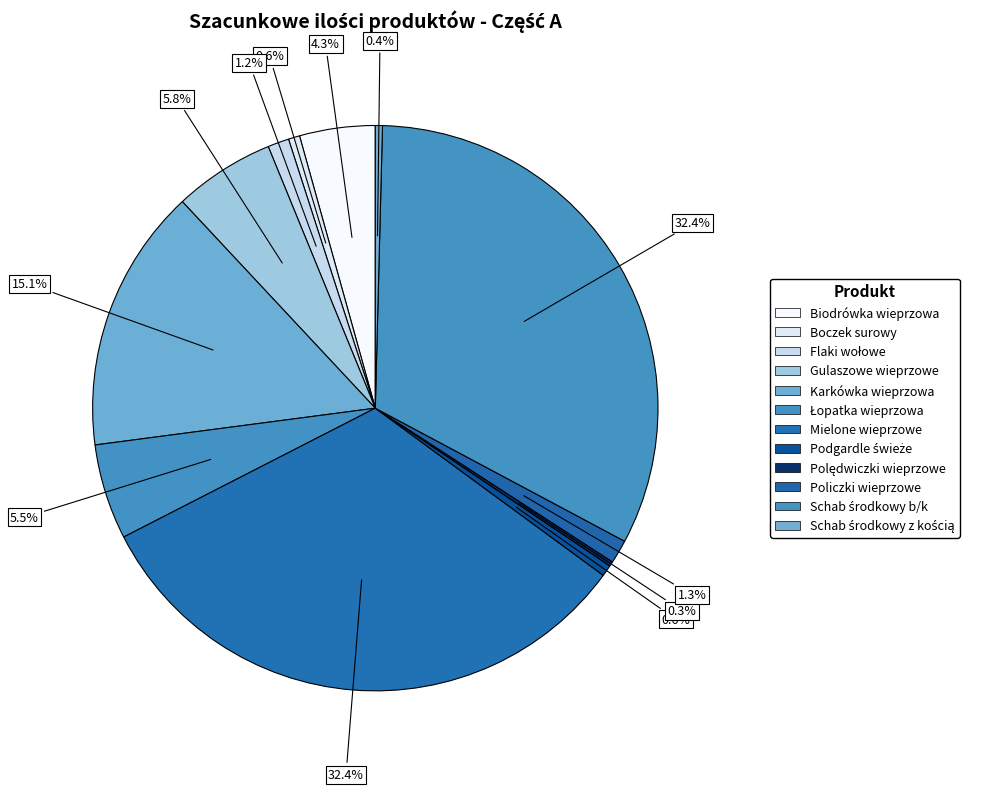

How many slices are in this pie chart?

12